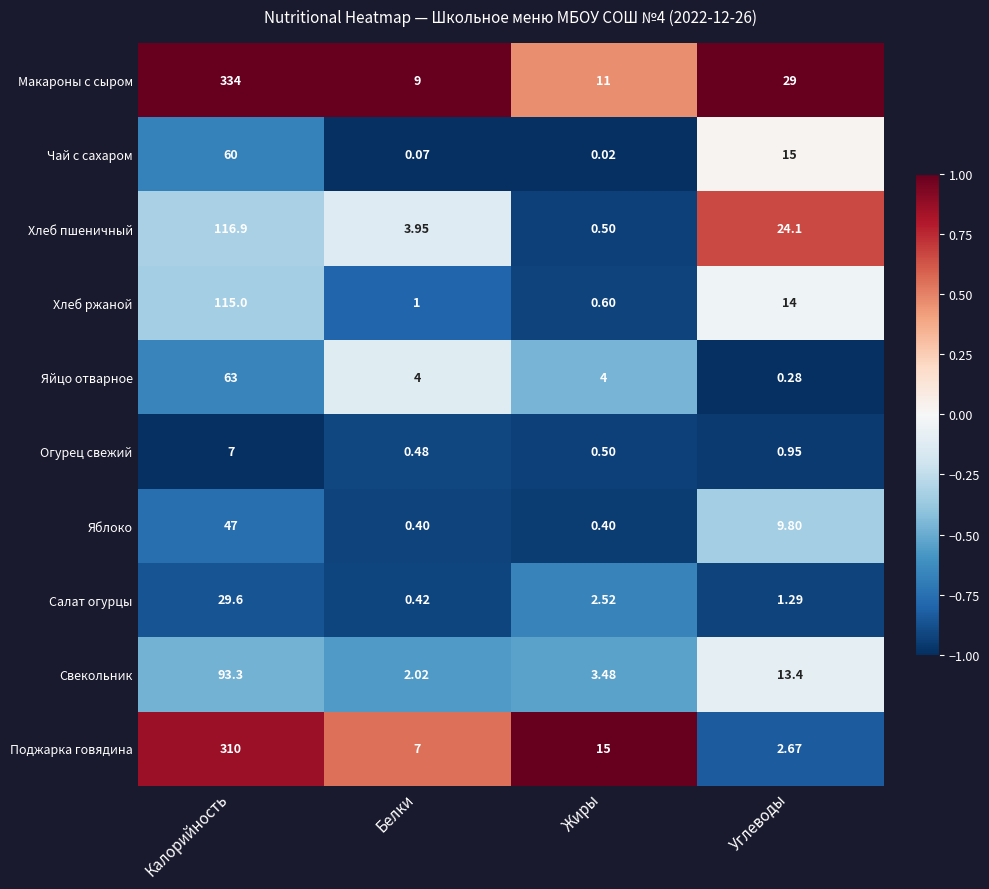

How many data points does each series have?

4